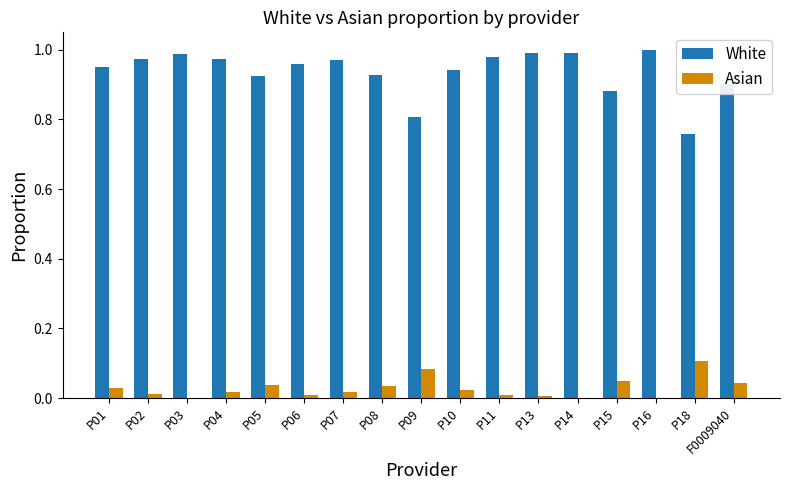

How many data points does each series have?

17